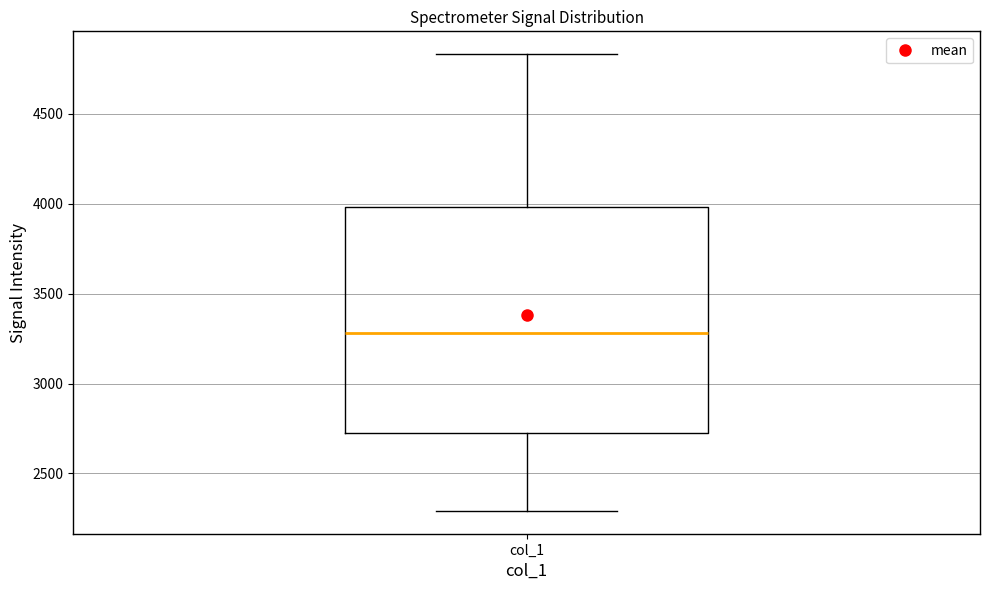

Read this box plot against the y-axis: the position of the median line, the range covered by the box, and the ends of both whiskers. The values are not printed on the chart, so give them approximately, as read against the axis.

median 3300, box 2750 to 4000, whiskers 2300 to 4850